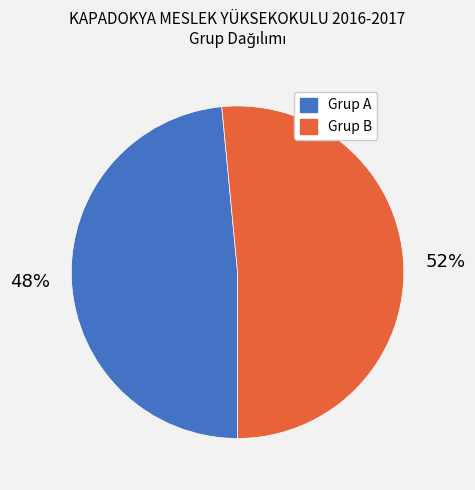

The Grup A slice represents 48% of the pie. True or false?

True